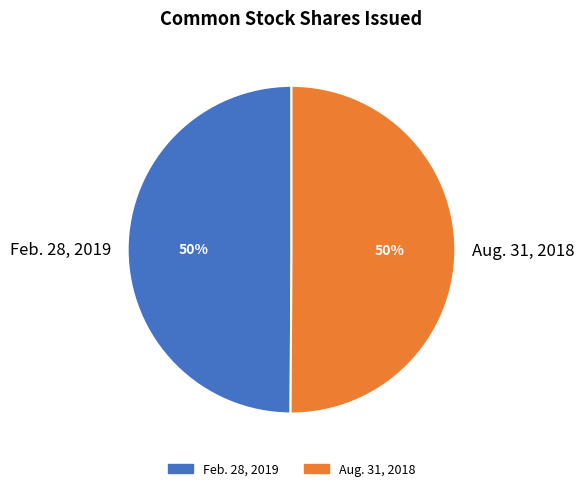

The Aug. 31, 2018 slice represents 42% of the pie. True or false?

False